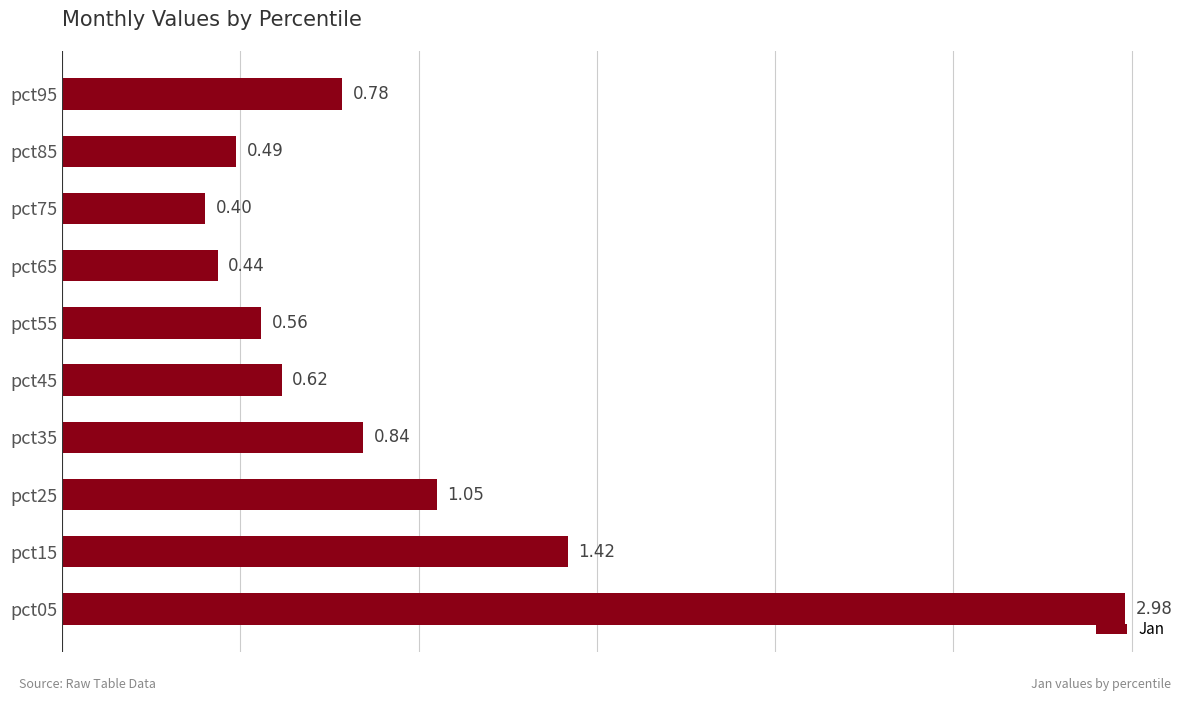

List the labels in order of value, largest first.

pct05, pct15, pct25, pct35, pct95, pct45, pct55, pct85, pct65, pct75